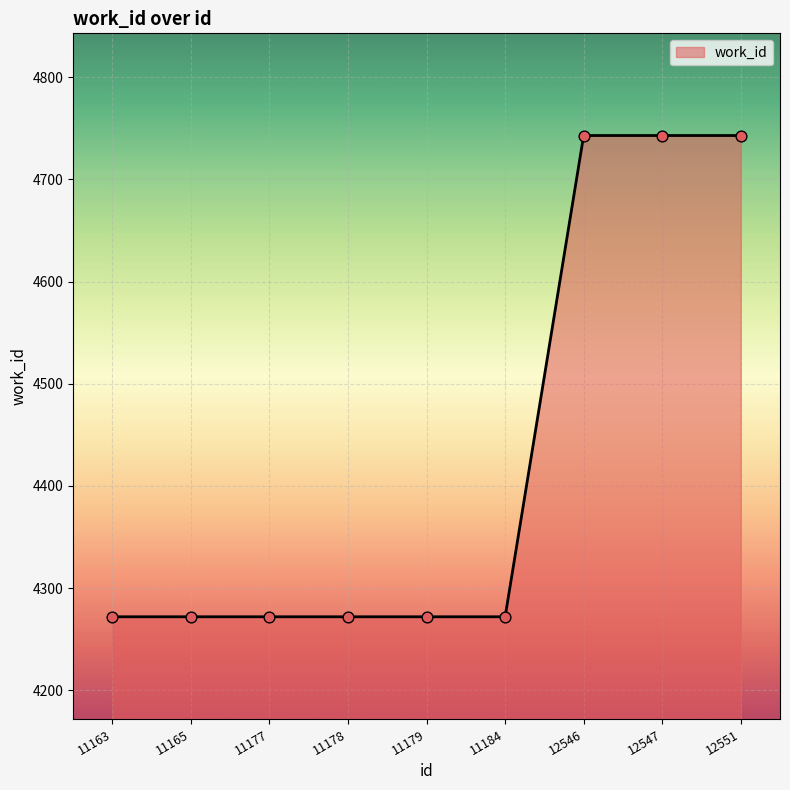

What is the change in value from 11184 to 12551?

+471